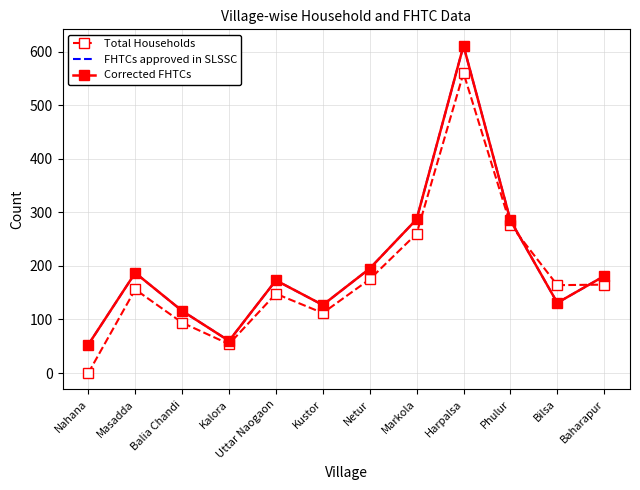

Which series has the largest range (max minus min)?

Total Households